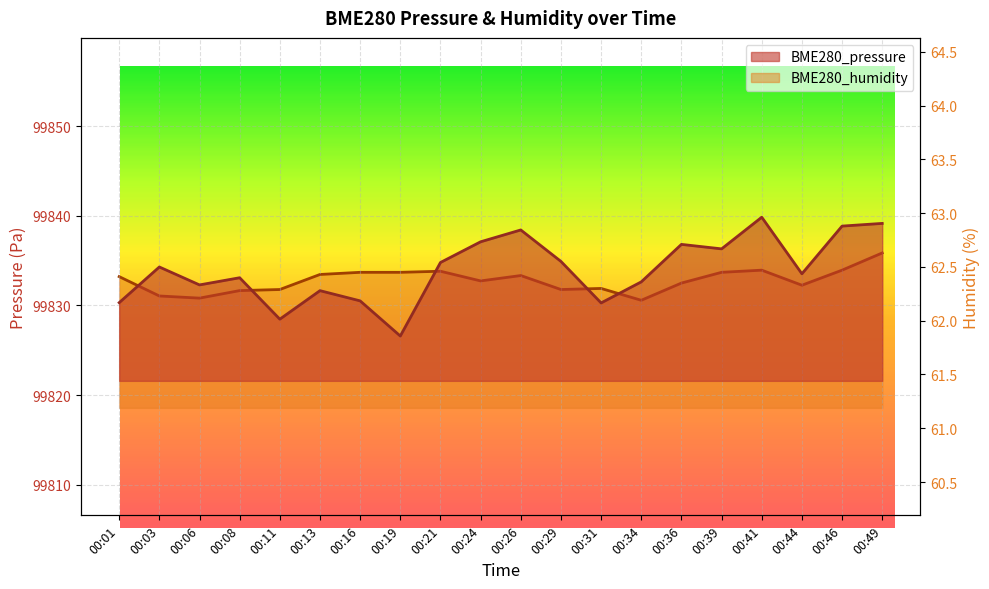

How many values in the BME280_pressure series are below 99834?

10